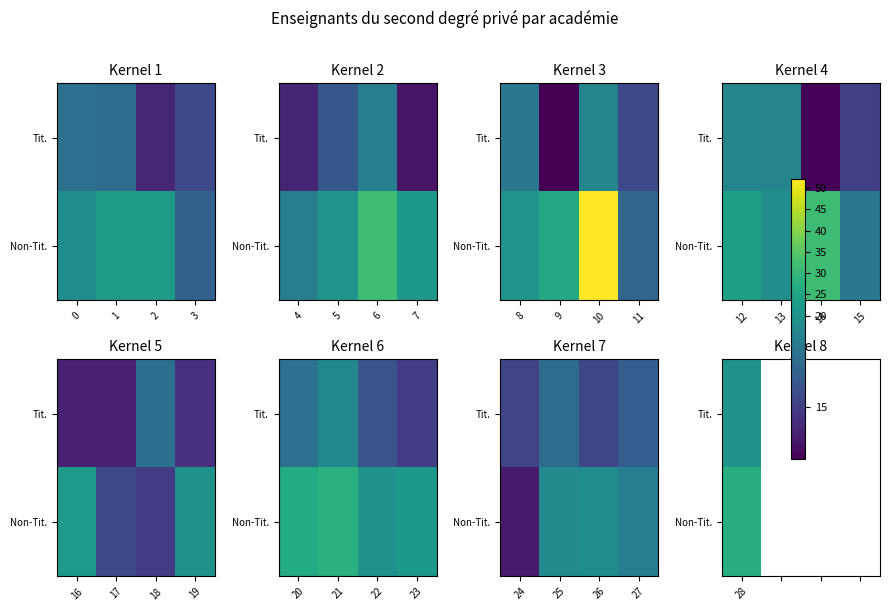

Between 3 and 1, which is larger?

1